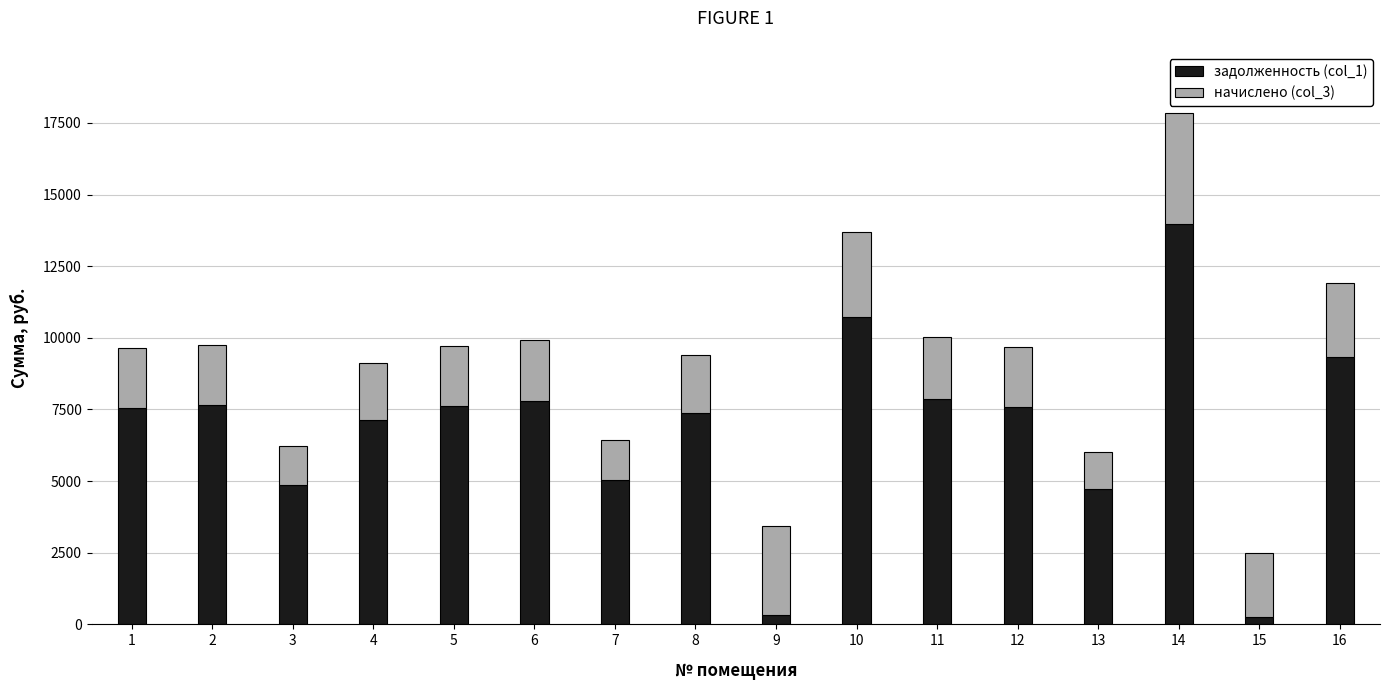

What is the highest value of the задолженность (col_1) series?

13988.5